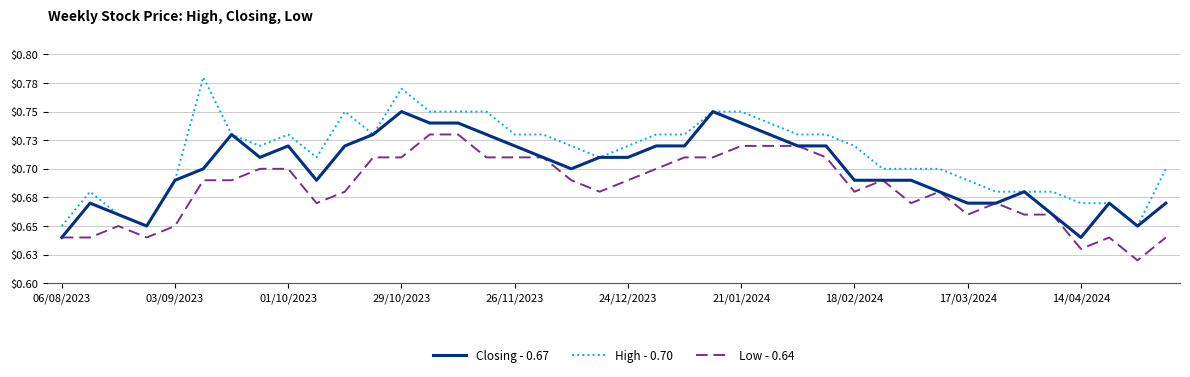

True or false: Low - 0.64 and High - 0.70 intersect in this chart.

False